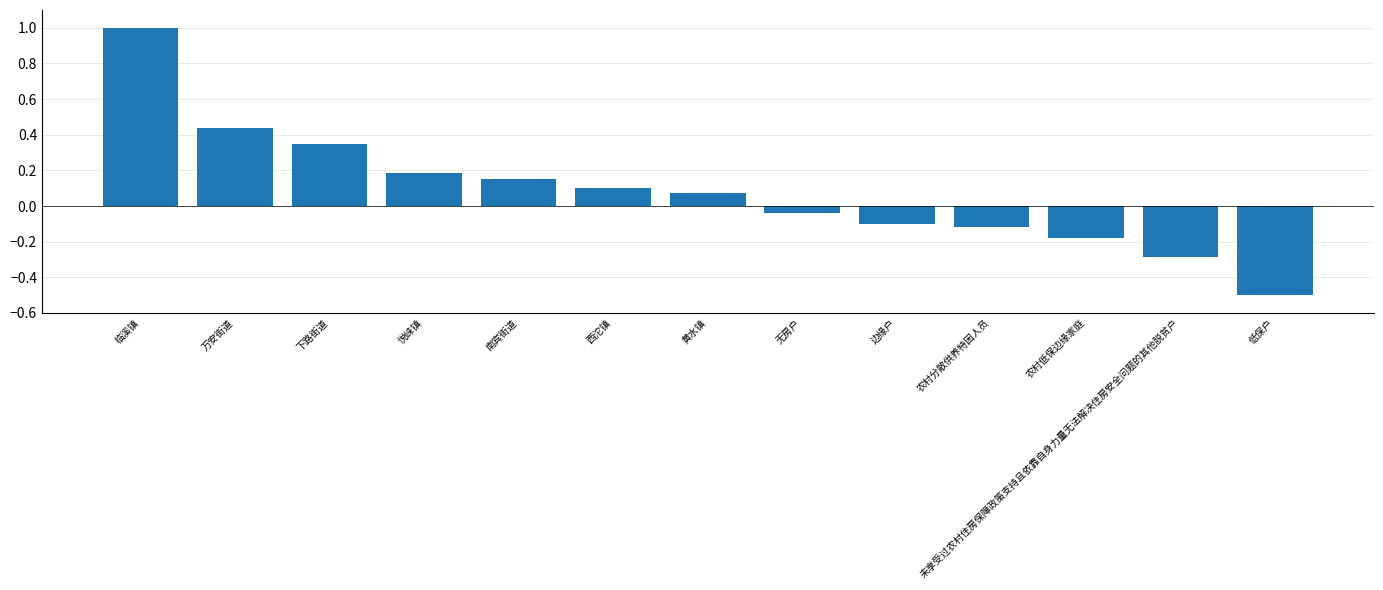

How many negative values are there?

6